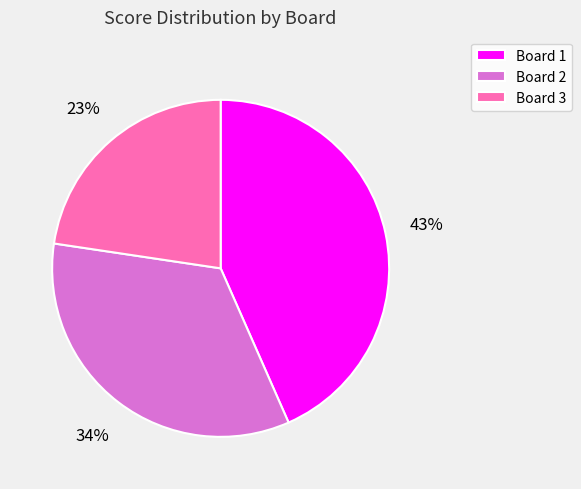

How many slices are in this pie chart?

3